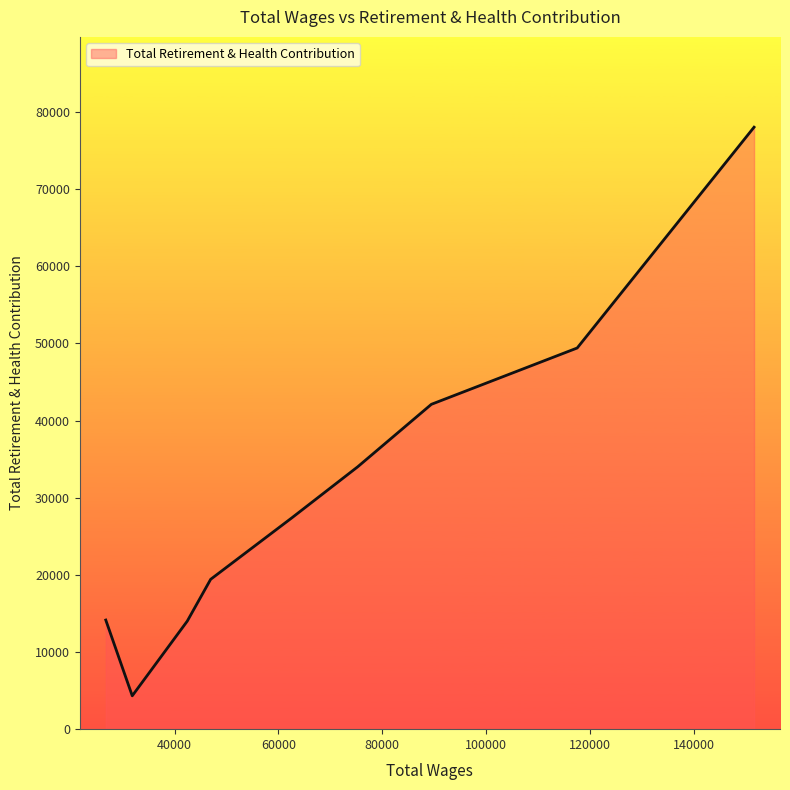

How many values are below 27420?

4